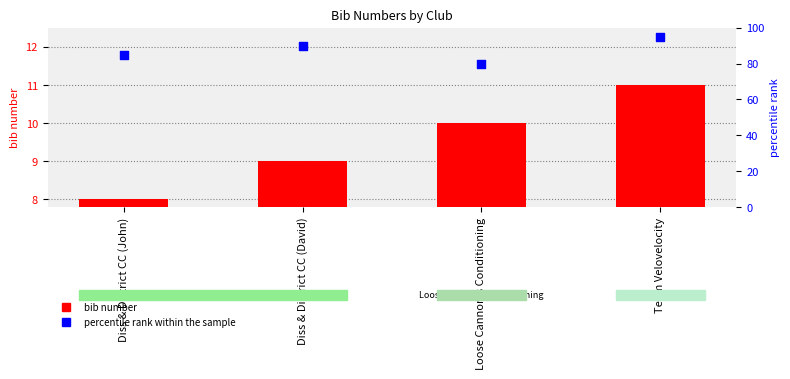

Which series has the widest spread of Y values?

percentile rank within the sample